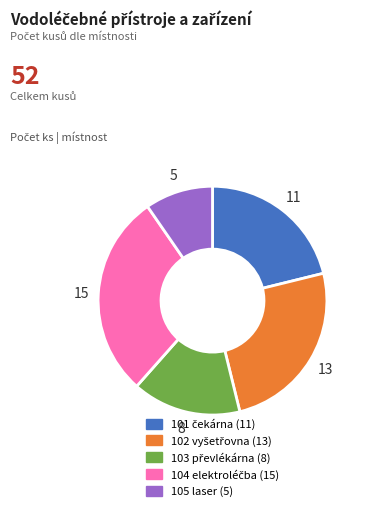

What is the smallest slice in the pie chart?

105 laser